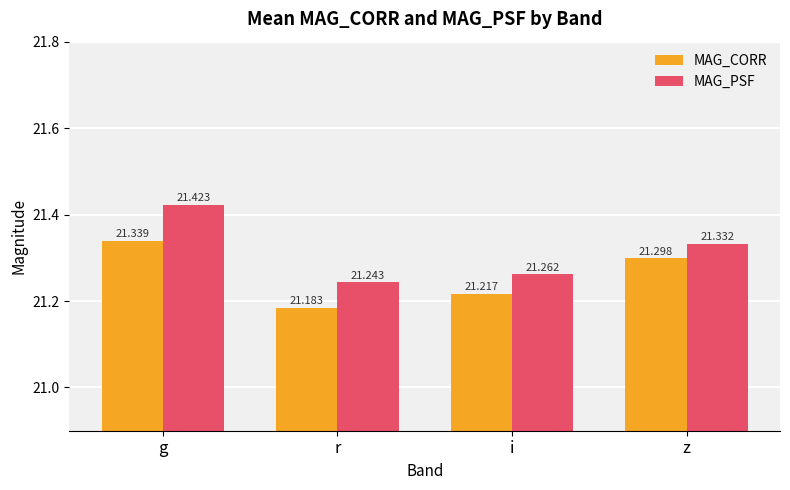

Reading left to right, list all the values displayed in this chart.

MAG_CORR: 21.3	21.2	21.2	21.3
MAG_PSF: 21.4	21.2	21.3	21.3